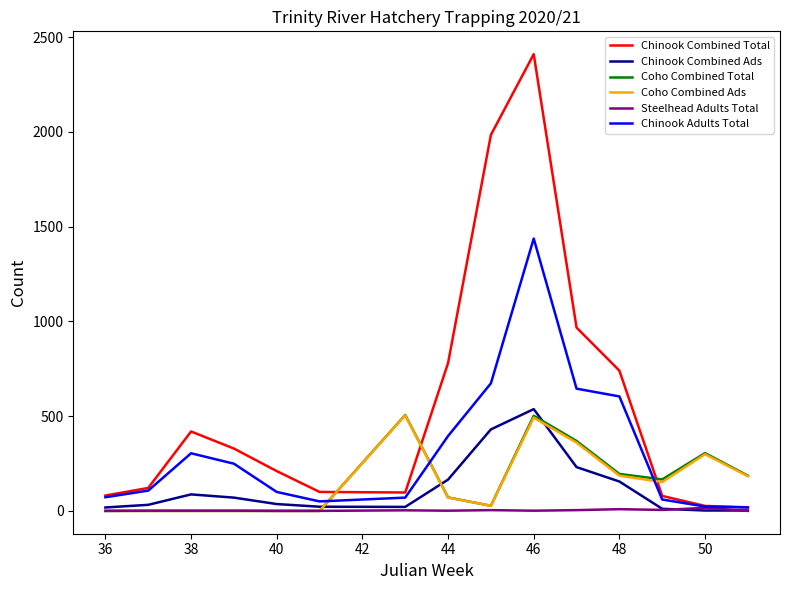

How many times do Coho Combined Total and Chinook Adults Total cross each other?

3